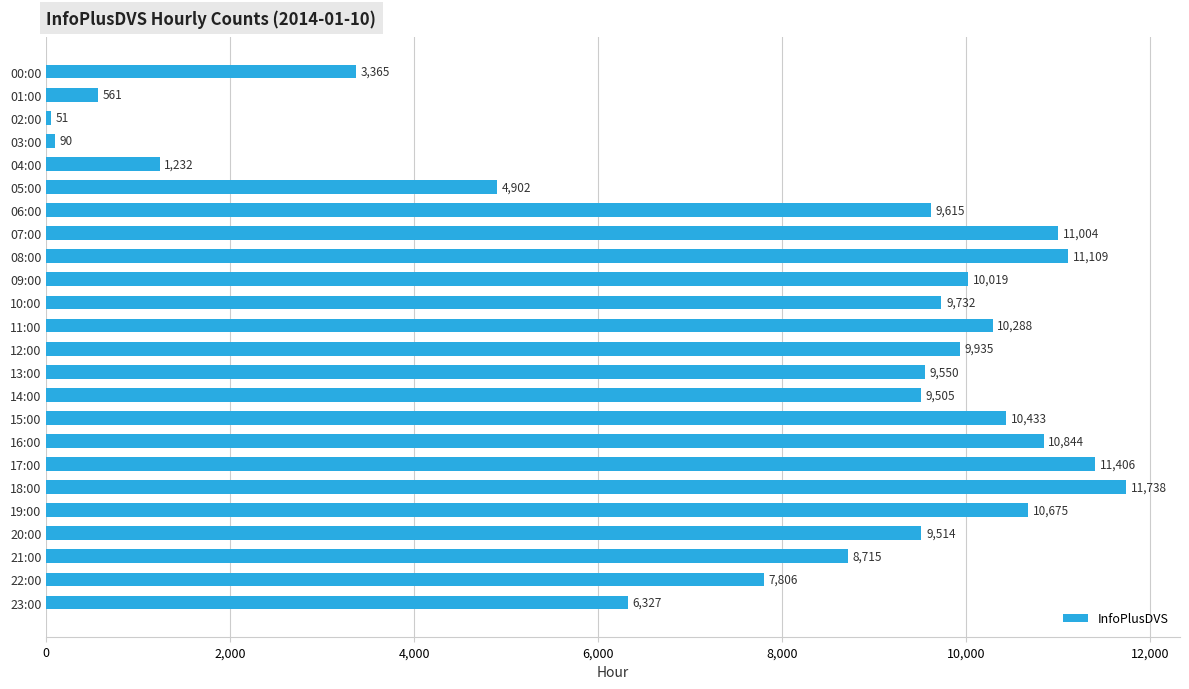

Which label corresponds to the smallest value in the chart?

02:00